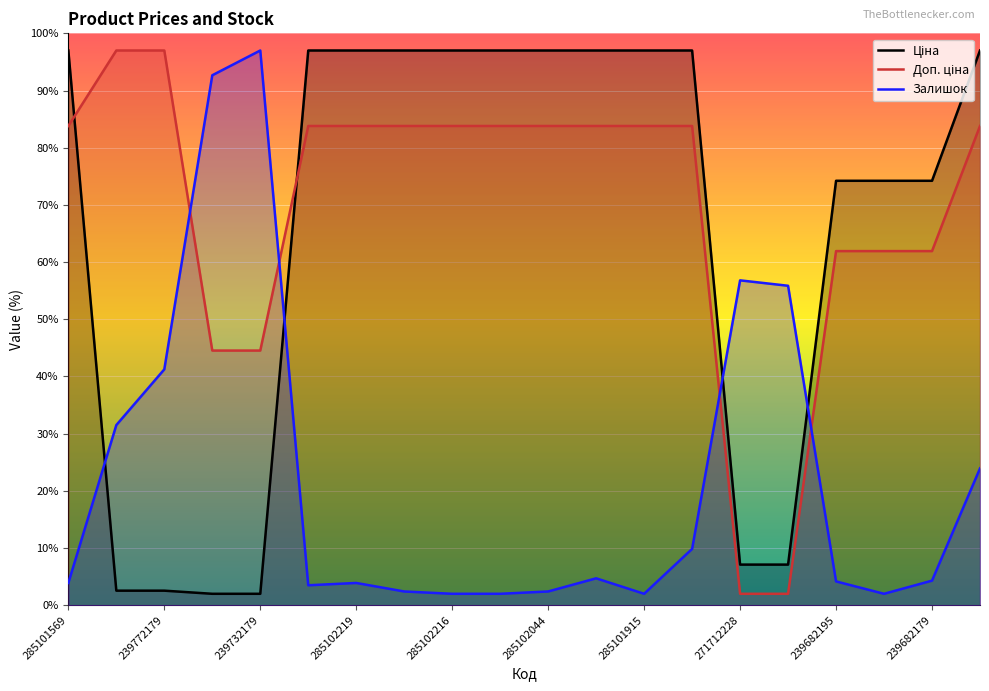

The Залишок series shows 55.9 at 15. True or false?

True